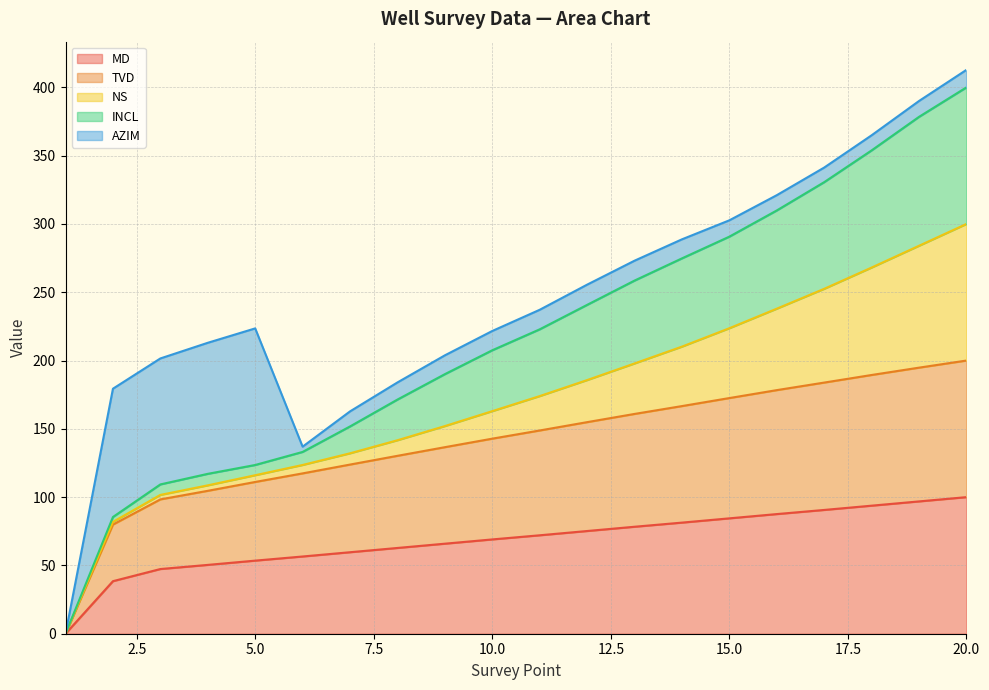

What is the highest value of the MD series?

100.0